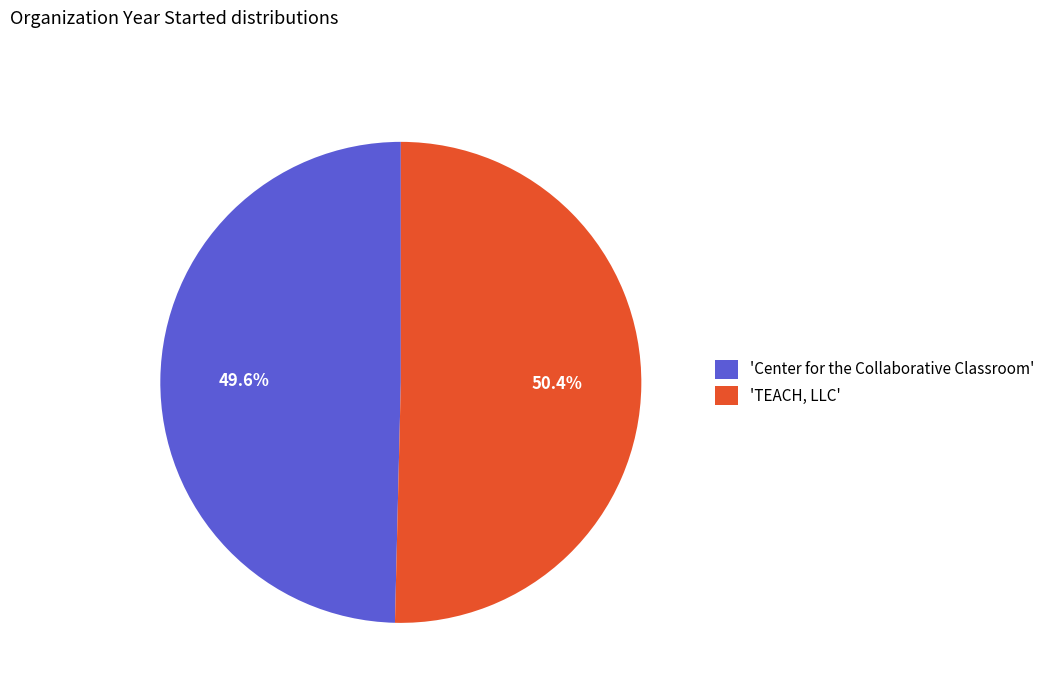

Combined, do 'Center for the Collaborative Classroom' and 'TEACH, LLC' account for over 50%?

Yes